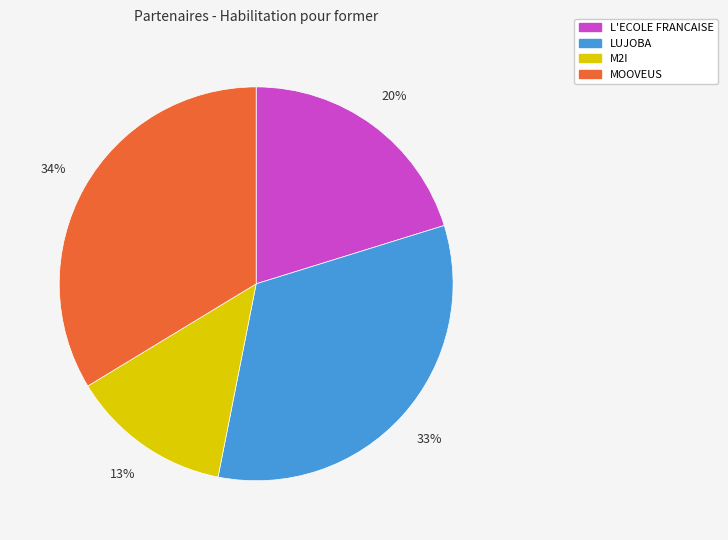

To the nearest percent, what percentage of the pie is L'ECOLE FRANCAISE?

20%